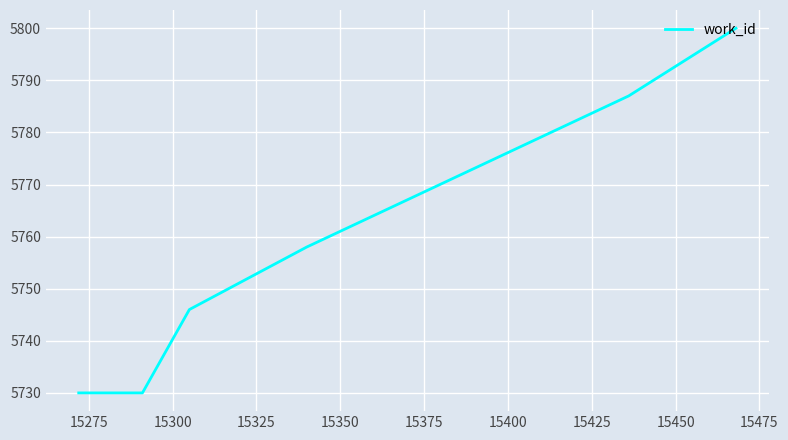

What is the maximum value shown in the chart?

5800